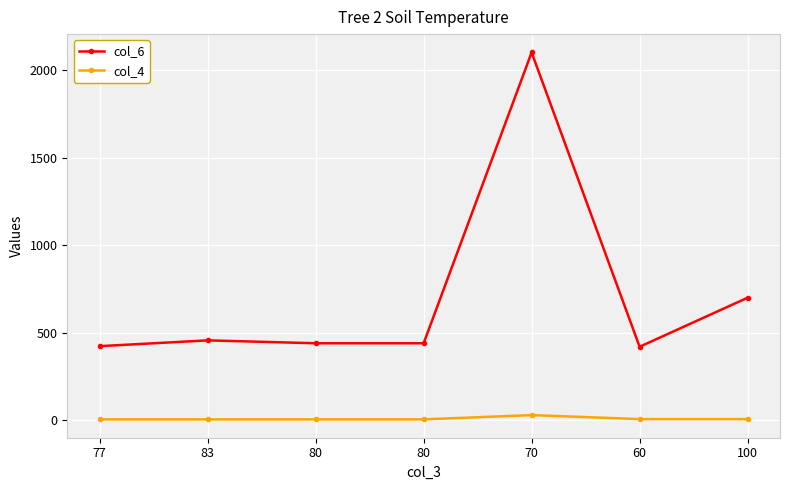

Count the number of categories in the chart.

7